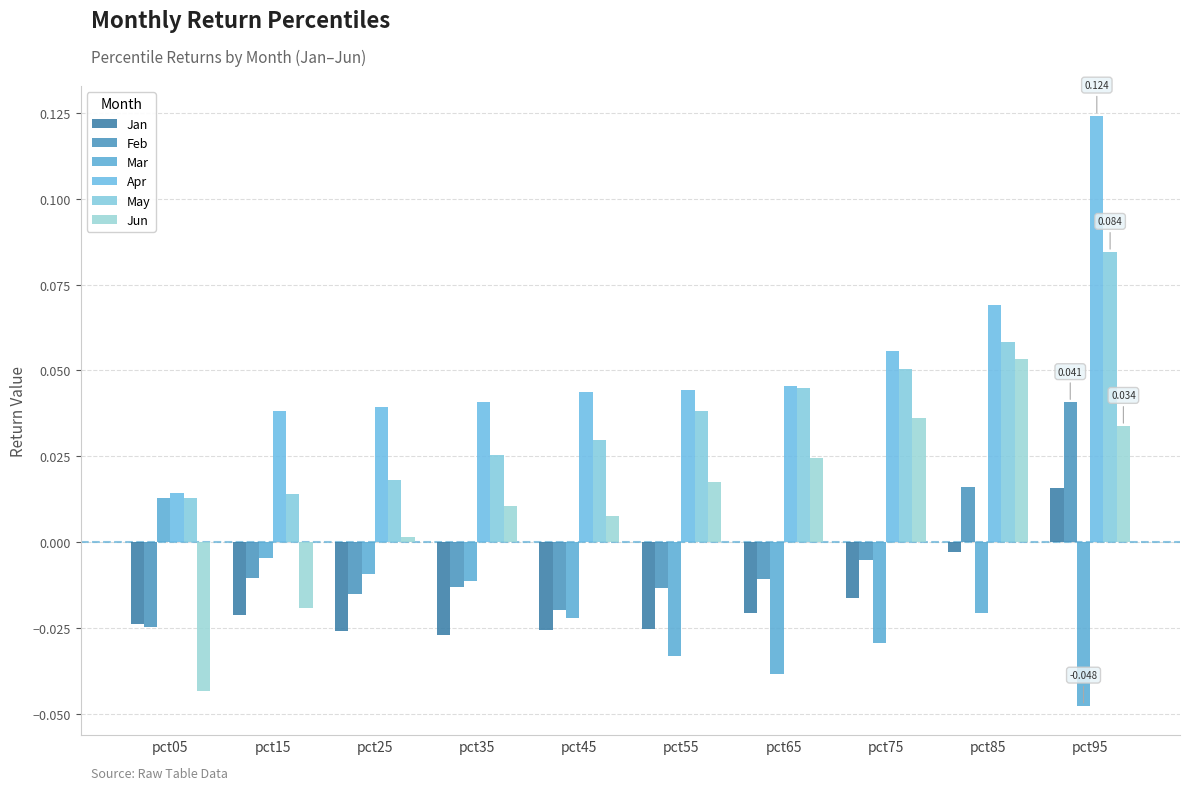

True or false: May has a value of 0.0 at pct25.

False